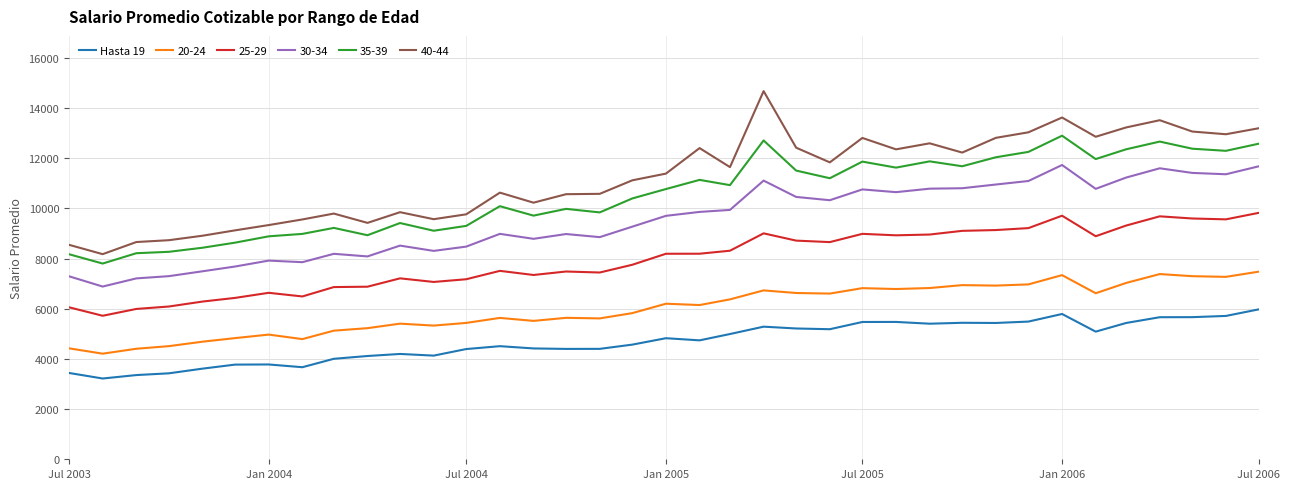

What is the difference between the maximum and minimum values in the 40-44 series?

6500.4